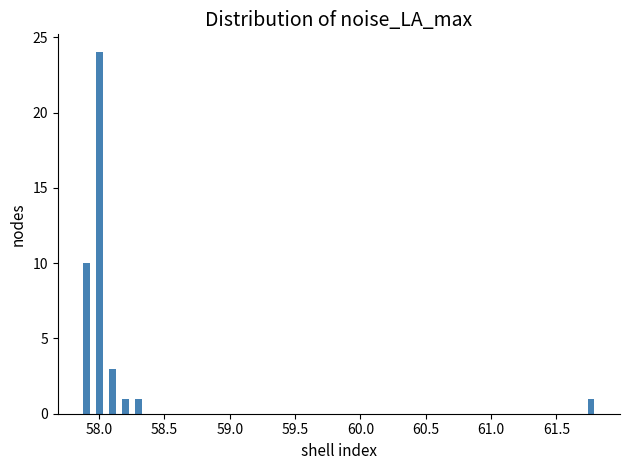

Around what value on the x-axis is the tallest bar? Give the approximate position of its centre, as read against the axis.

58.00